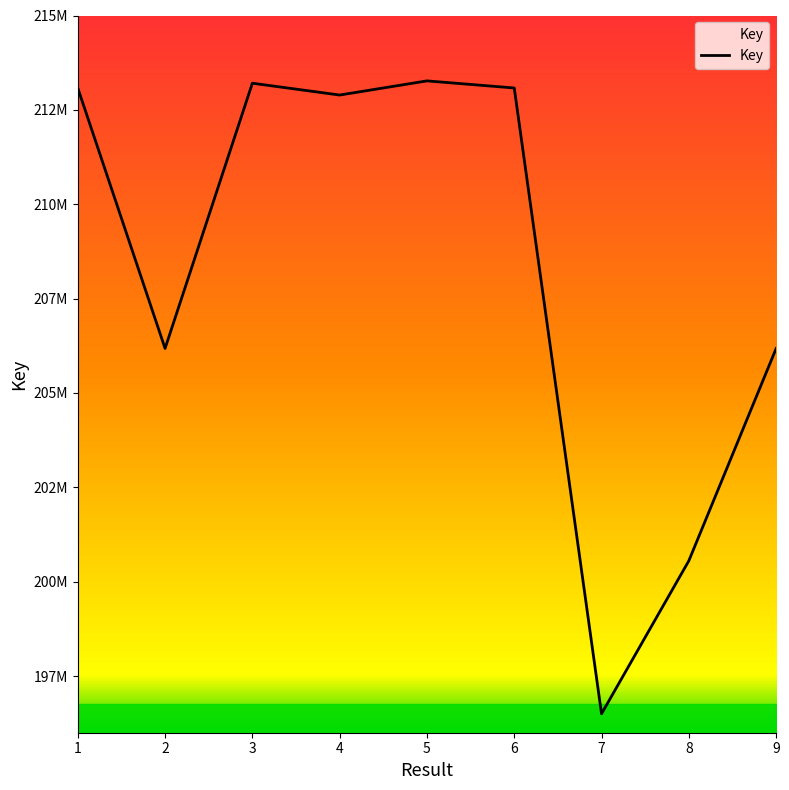

Is this an area chart (filled region under the line)?

Yes